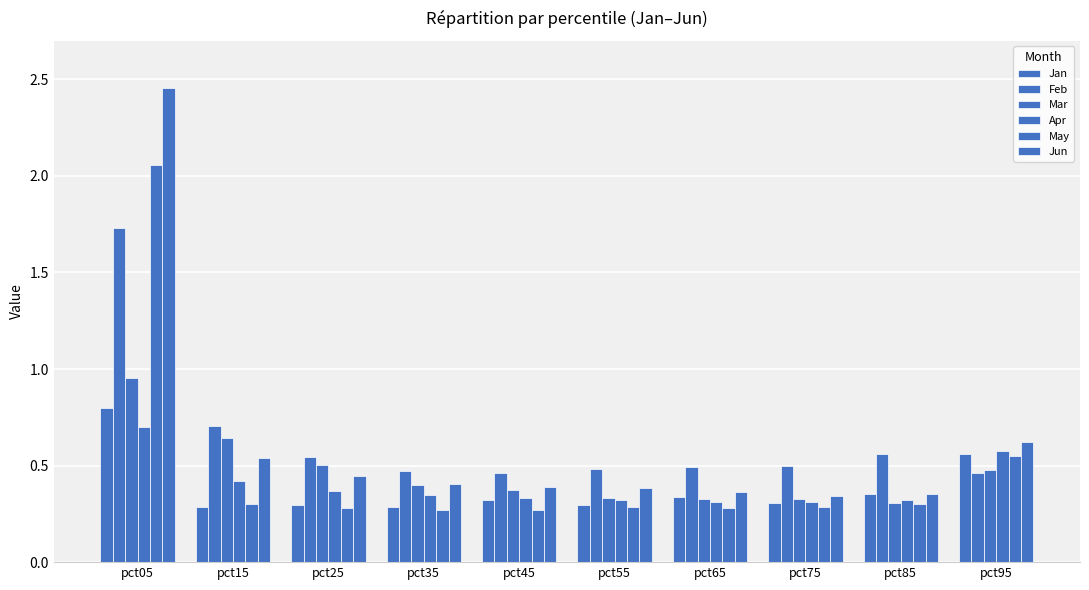

Count the number of data series in this chart.

6